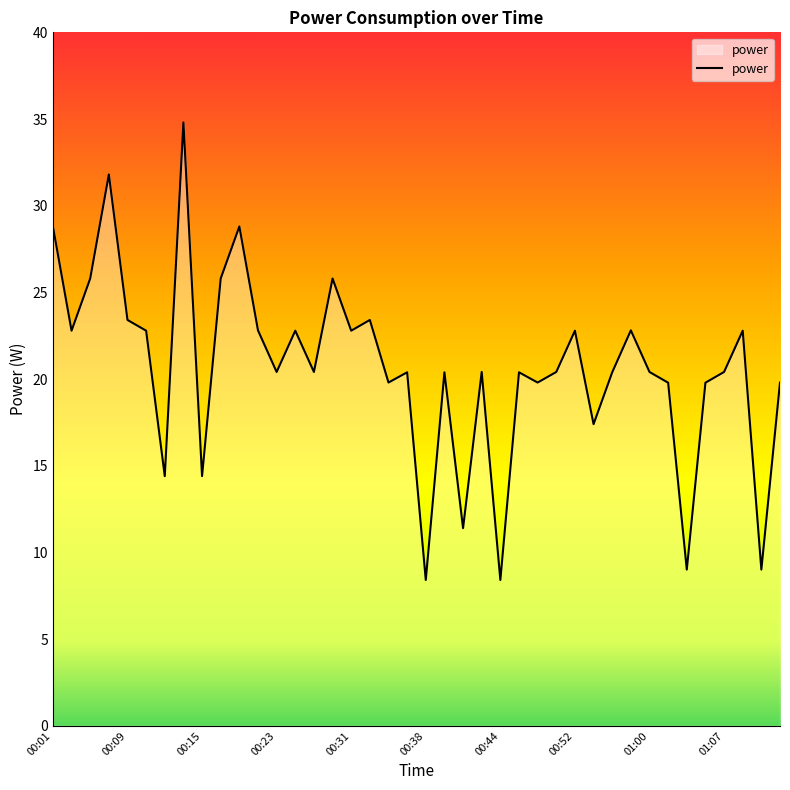

What is the minimum value shown in the chart?

8.4